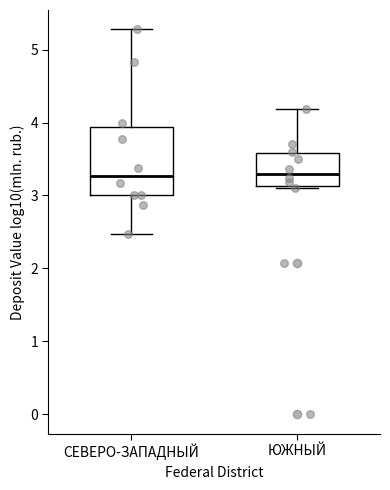

Where does the median line of the box for СЕВЕРО-ЗАПАДНЫЙ sit on the y-axis? The values are not printed on the chart, so give them approximately, as read against the axis.

3.3